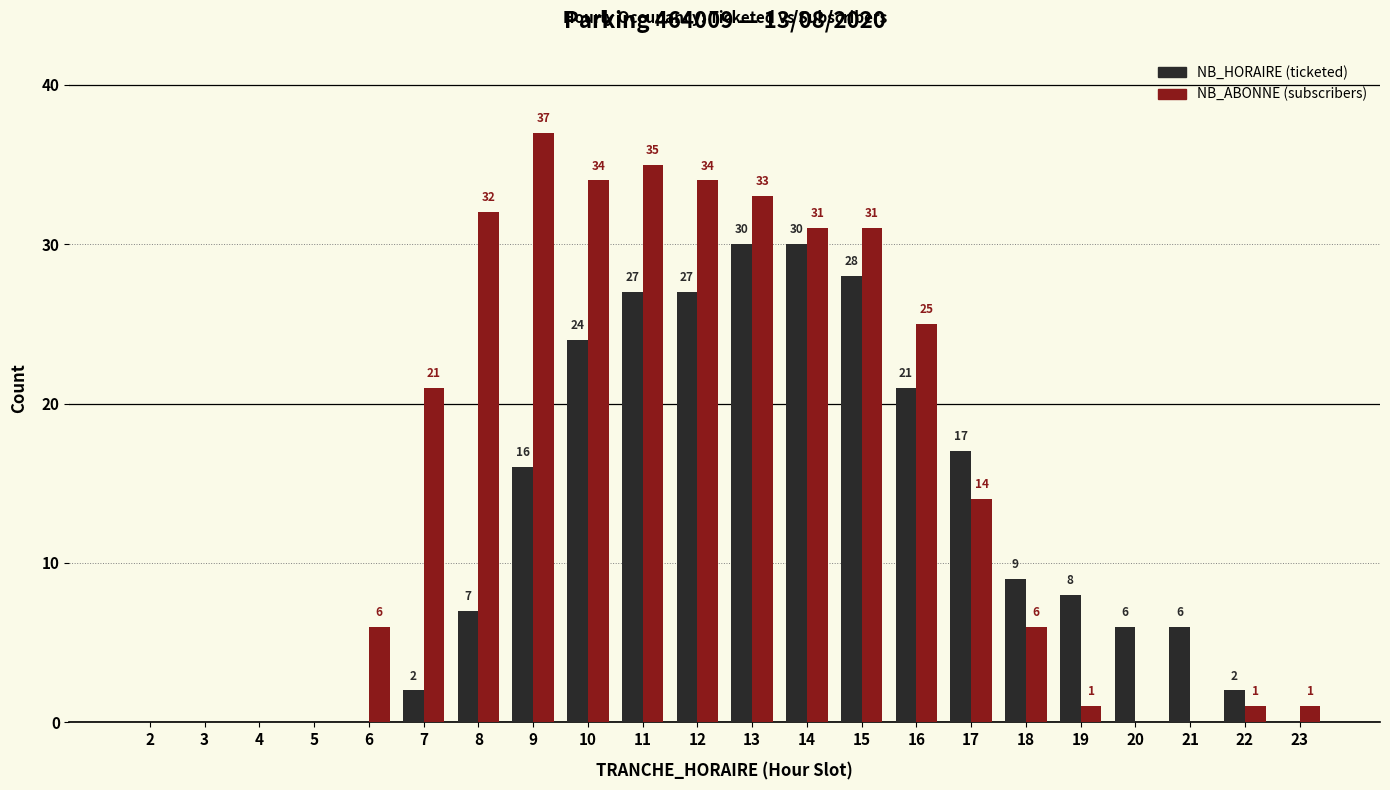

What is the greatest value displayed?

37